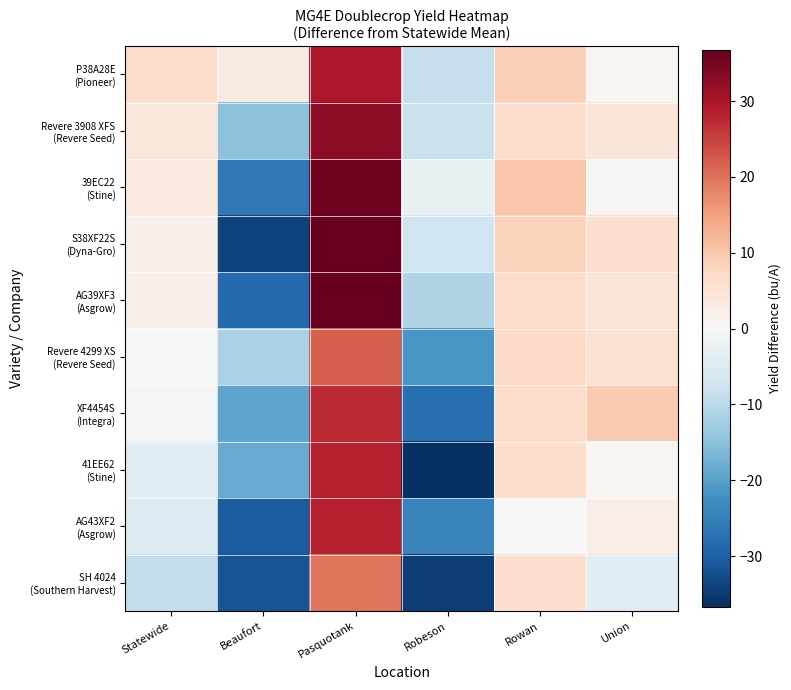

At how many categories does at least one series exceed 11?

1